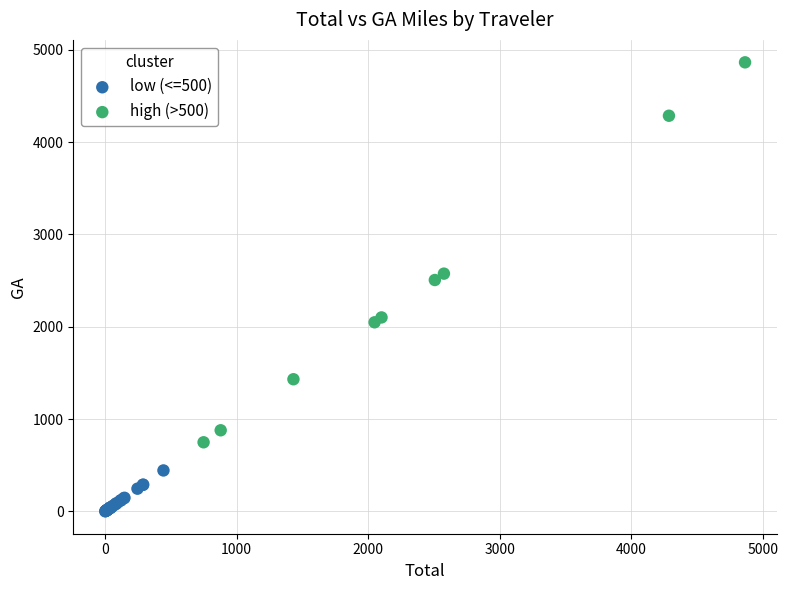

Which series reaches the maximum Y coordinate?

high (>500)